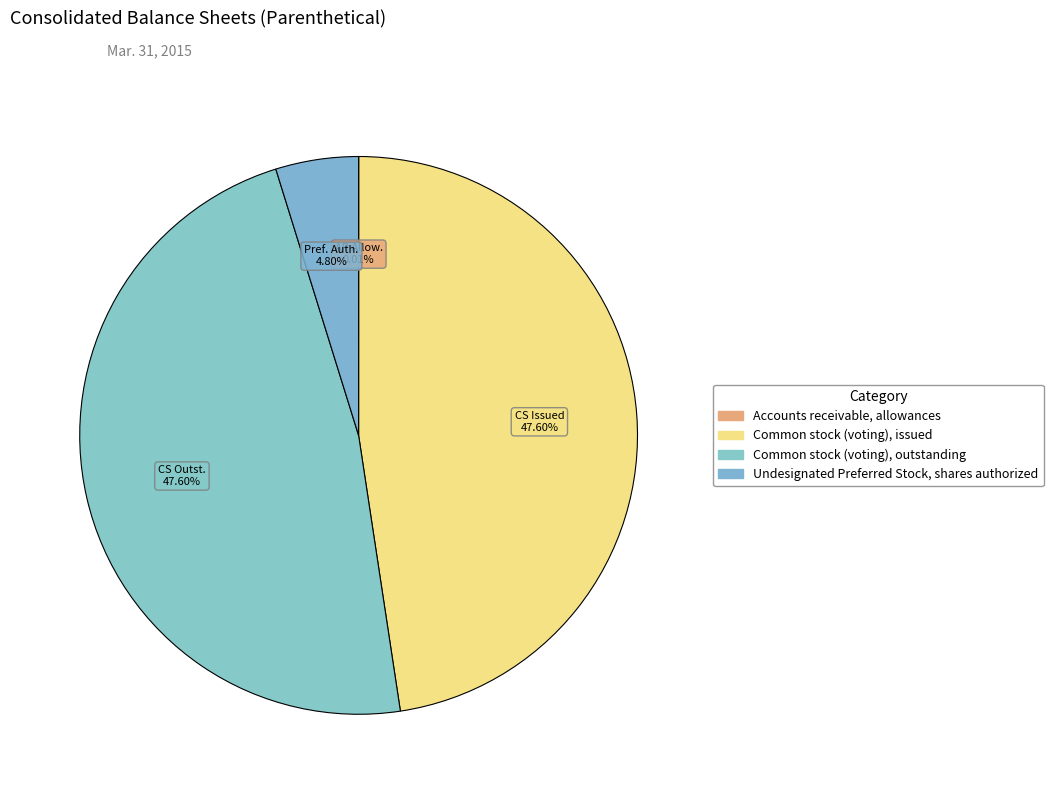

Which category has the biggest portion of the pie?

Common stock (voting), issued